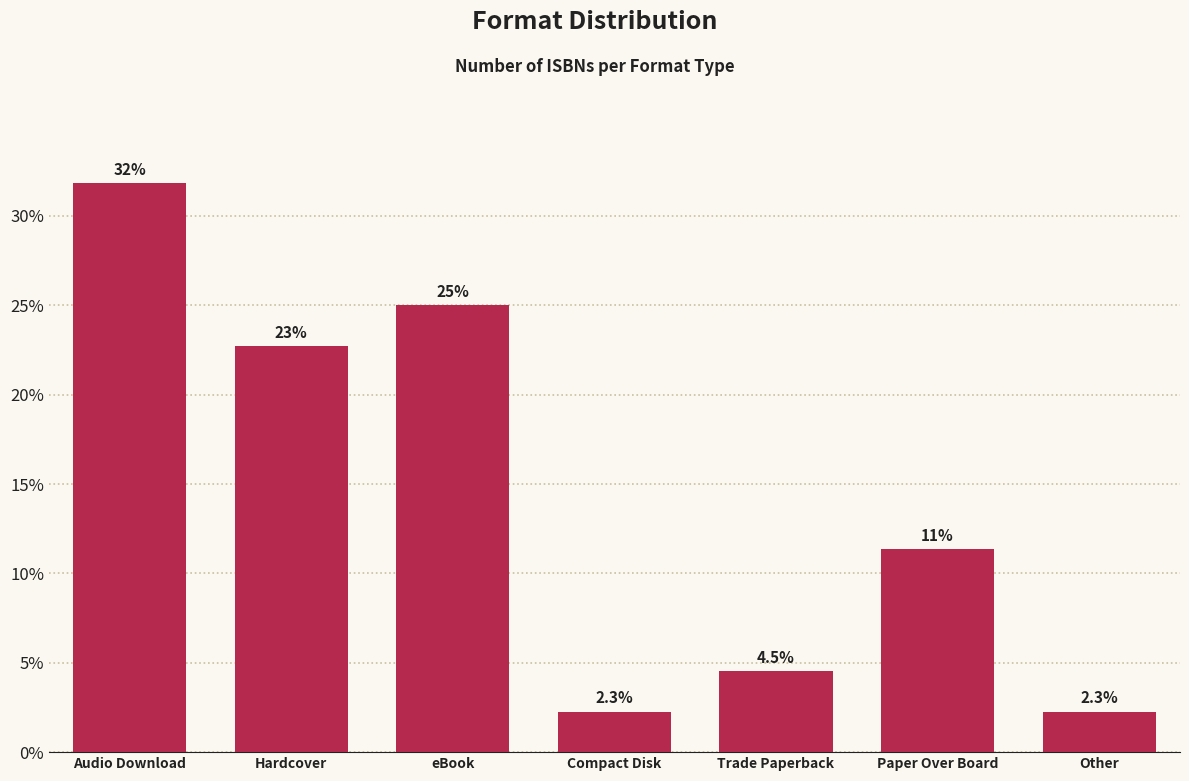

Reading right to left, extract all data points from this chart.

2.3	11.4	4.5	2.3	25.0	22.7	31.8